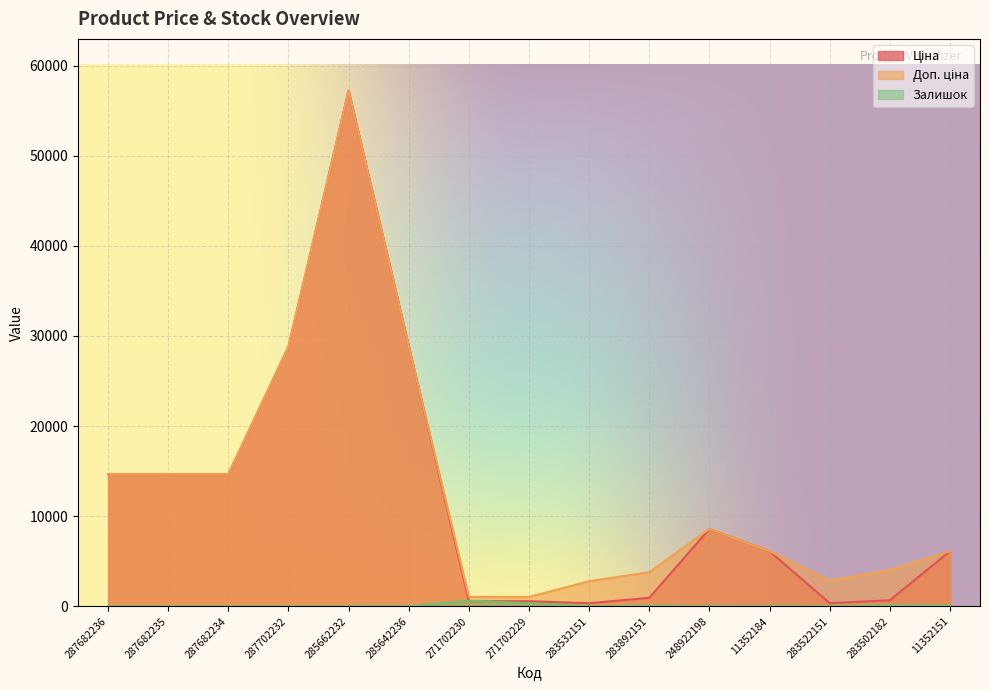

Reading left to right, list all the values displayed in this chart.

Ціна: 14649.6	14649.6	14649.6	28821.8	57235.5	28890.3	571.6	571.6	348.6	947.6	8581.1	6112.5	358.0	672.7	6112.5
Доп. ціна: 14649.6	14649.6	14649.6	28821.8	57235.5	28890.3	1048.0	1048.0	2789.2	3790.3	8581.1	6112.5	2863.8	4036.0	6112.5
Залишок: 0.0	0.0	0.0	0.0	13.0	16.0	626.0	337.0	15.0	55.0	11.0	12.0	15.0	106.0	75.0